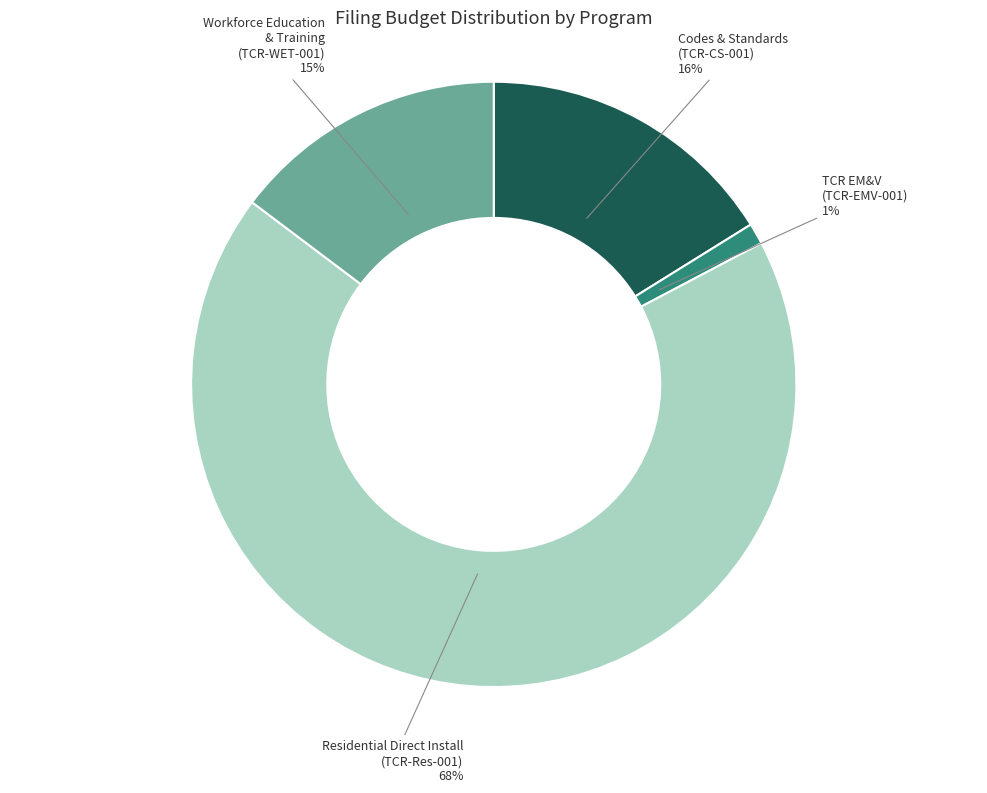

Which category has the smallest portion of the pie?

TCR EM&V (TCR-EMV-001)